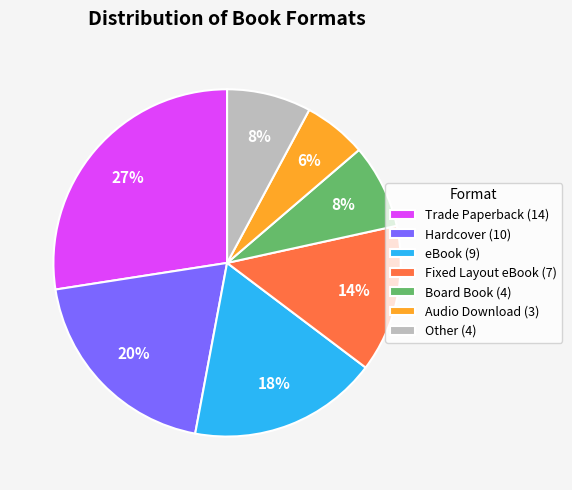

To the nearest percent, what is the average slice percentage?

14%